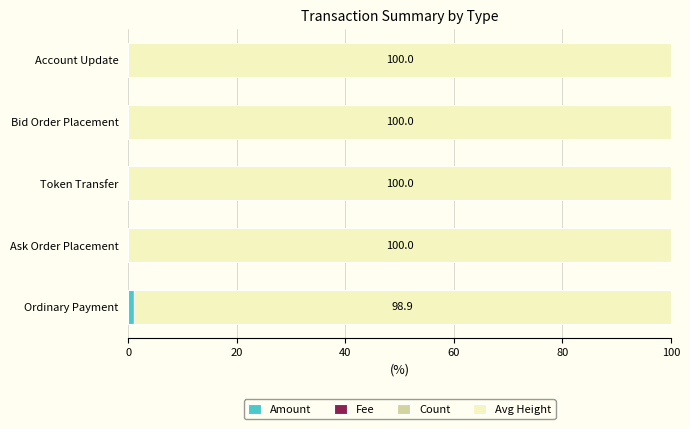

The Amount series shows 0.0 at Token Transfer. True or false?

True